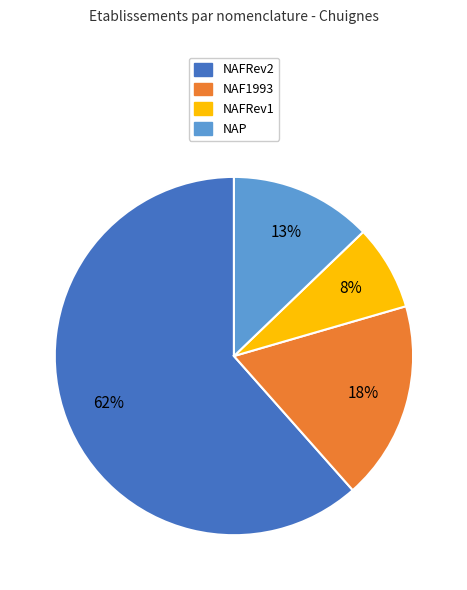

Is it true that NAF1993 is 18% of the pie?

True